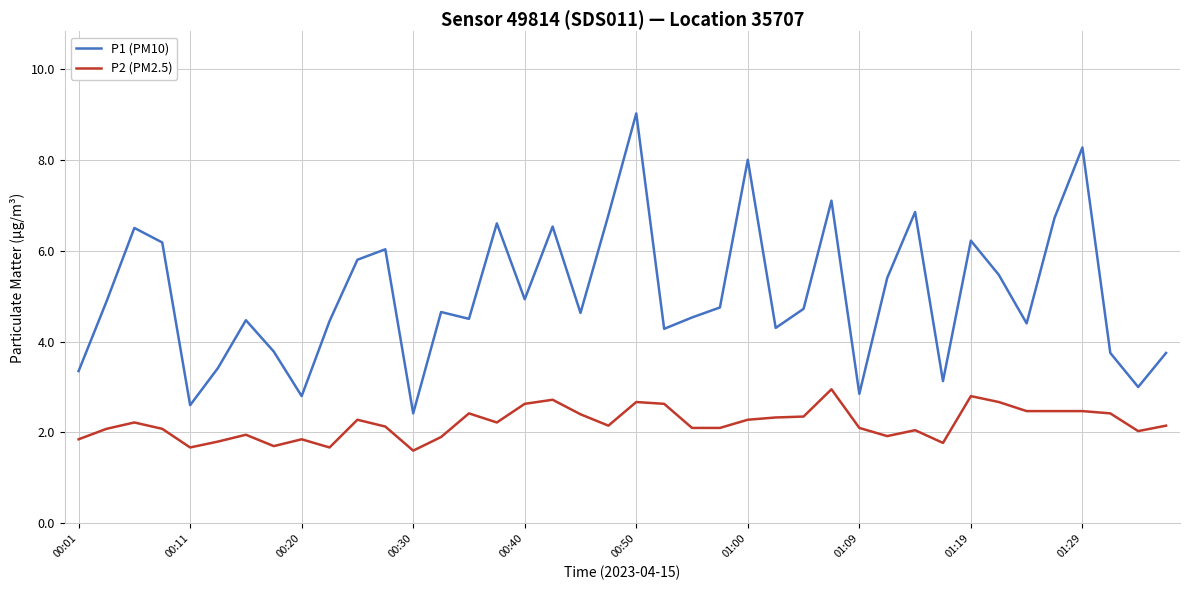

Which series has the widest spread of values?

P1 (PM10)